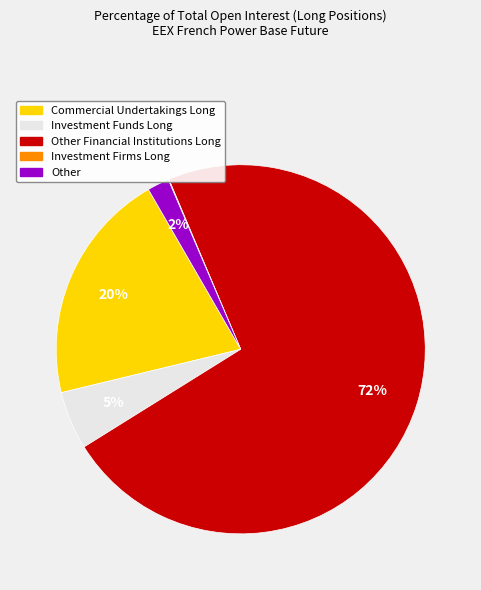

Is there any slice that represents more than half of the pie?

Yes